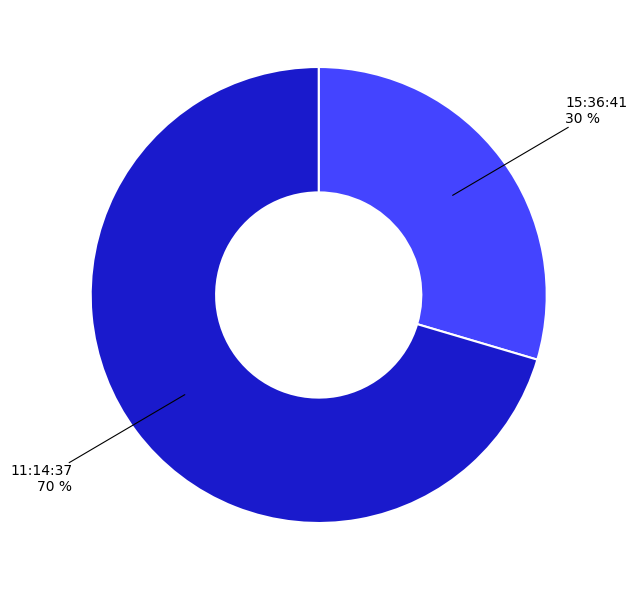

Is there any slice that represents more than half of the pie?

Yes